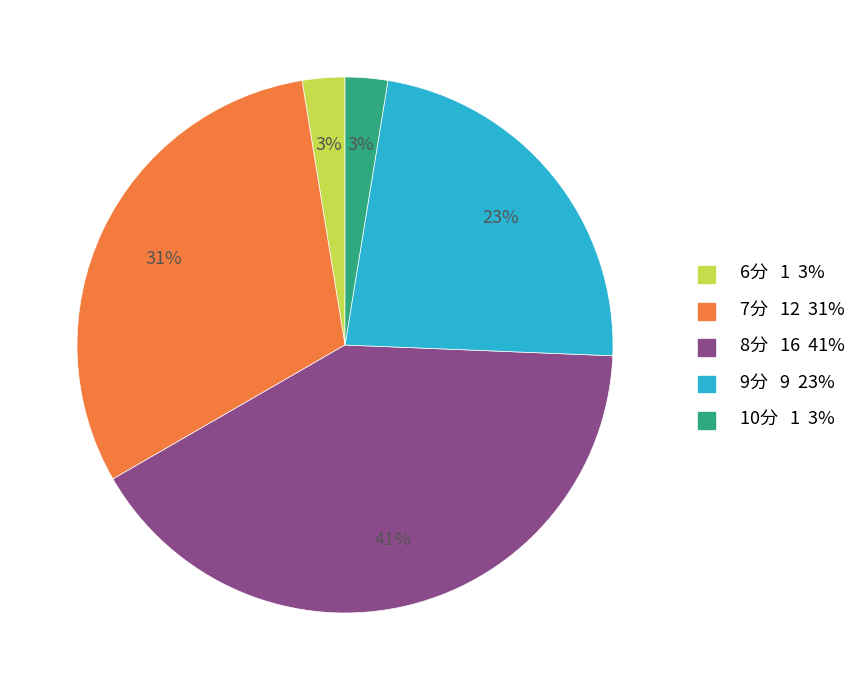

Is there a majority slice in this chart?

No